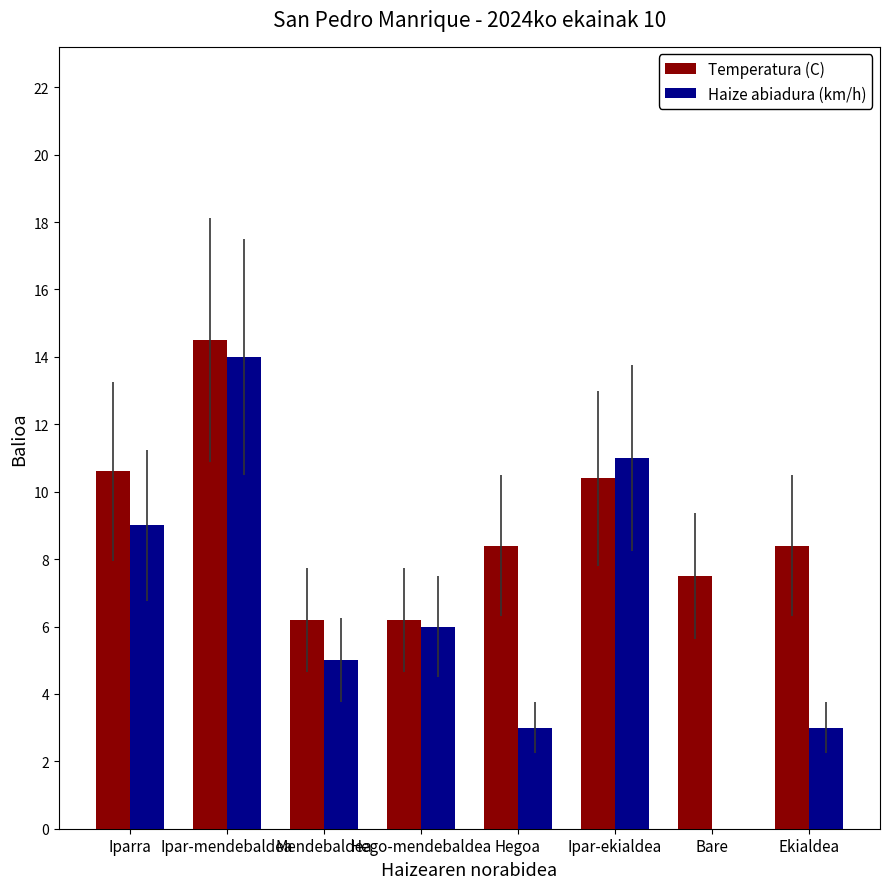

Reading left to right, list all the values displayed in this chart.

Temperatura (C): Iparra=10.6	Ipar-mendebaldea=14.5	Mendebaldea=6.2	Hego-mendebaldea=6.2	Hegoa=8.4	Ipar-ekialdea=10.4	Bare=7.5	Ekialdea=8.4
Haize abiadura (km/h): Iparra=9.0	Ipar-mendebaldea=14.0	Mendebaldea=5.0	Hego-mendebaldea=6.0	Hegoa=3.0	Ipar-ekialdea=11.0	Bare=0.0	Ekialdea=3.0